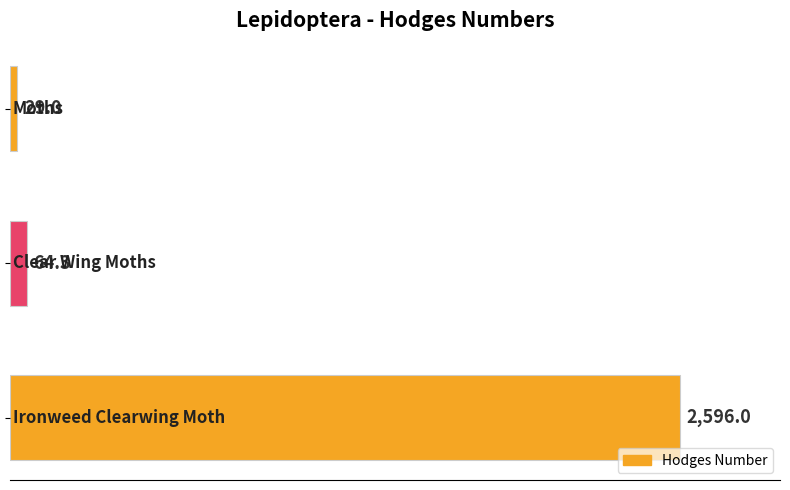

What is the value of the 2nd bar from the top?

64.3